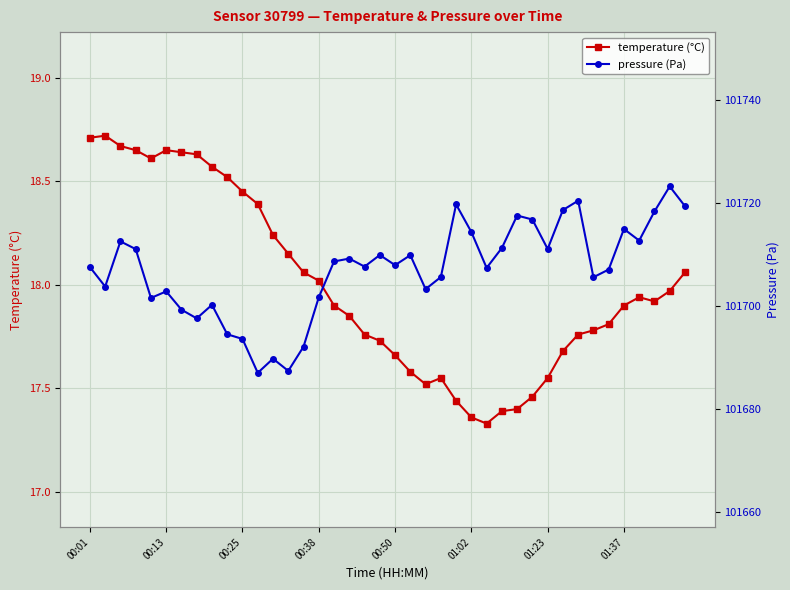

List the series in order of their overall mean, highest first.

pressure (Pa), temperature (°C)